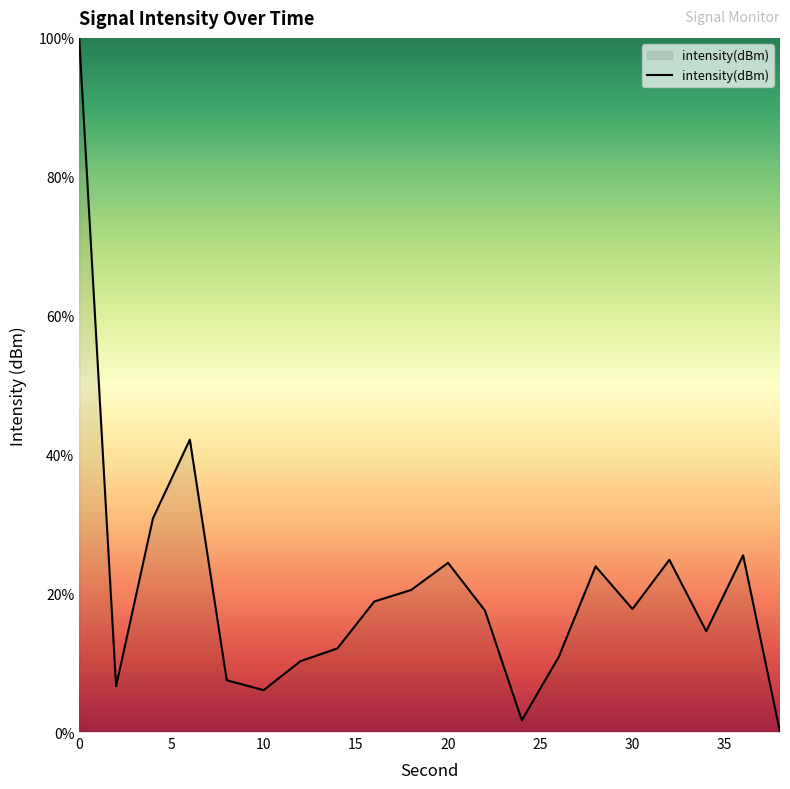

What is the difference between the maximum and minimum values?

100.0